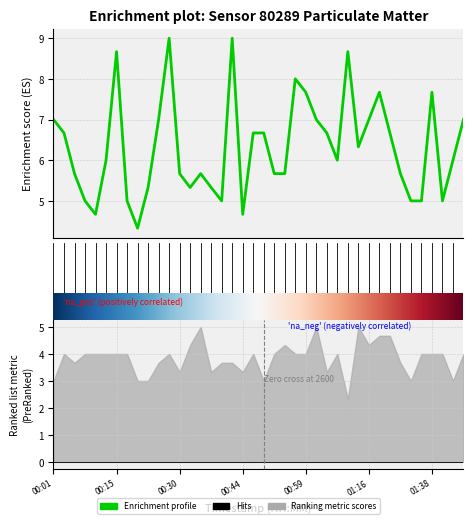

List the labels in order of P1 value, smallest first.

00:20, 00:10, 00:44, 00:08, 00:18, 00:40, 01:33, 01:35, 01:40, 00:23, 00:32, 00:37, 00:06, 00:30, 00:35, 00:52, 00:54, 01:30, 00:13, 01:06, 01:42, 01:14, 00:03, 00:47, 00:49, 01:04, 01:28, 00:01, 00:25, 01:01, 01:16, 01:45, 00:59, 01:19, 01:38, 00:57, 00:15, 01:12, 00:27, 00:42